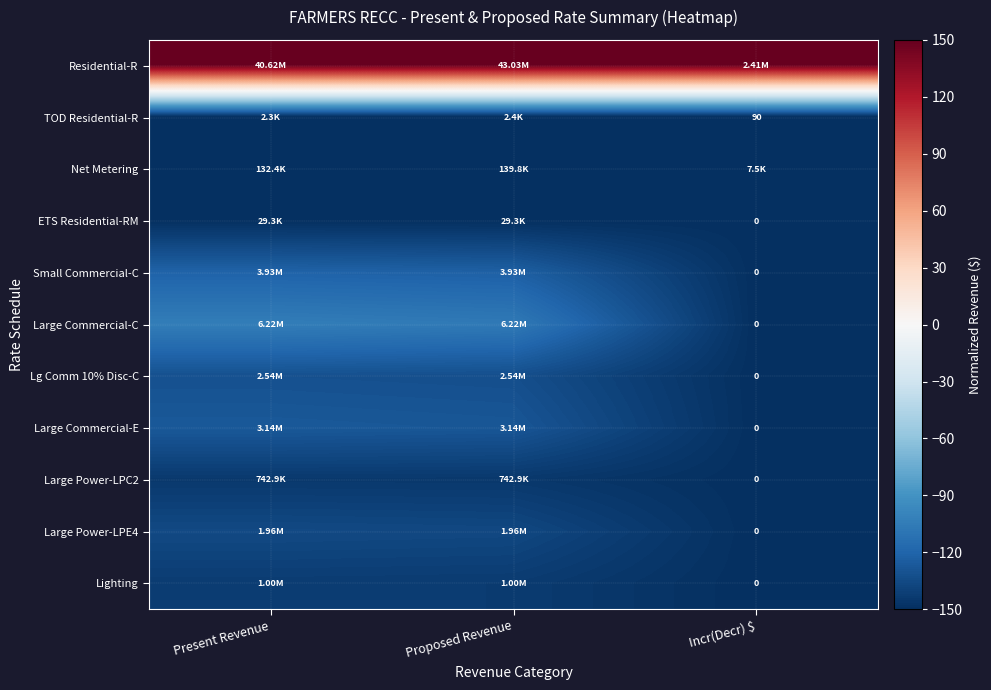

At how many categories does at least one series exceed -136?

3